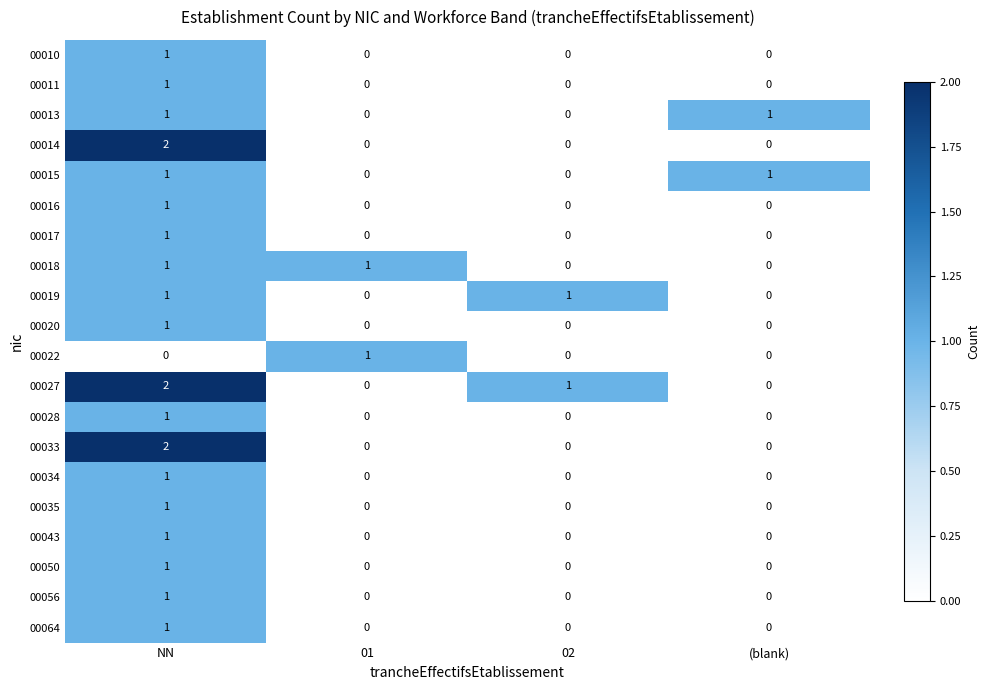

What is the maximum value shown in the chart?

2